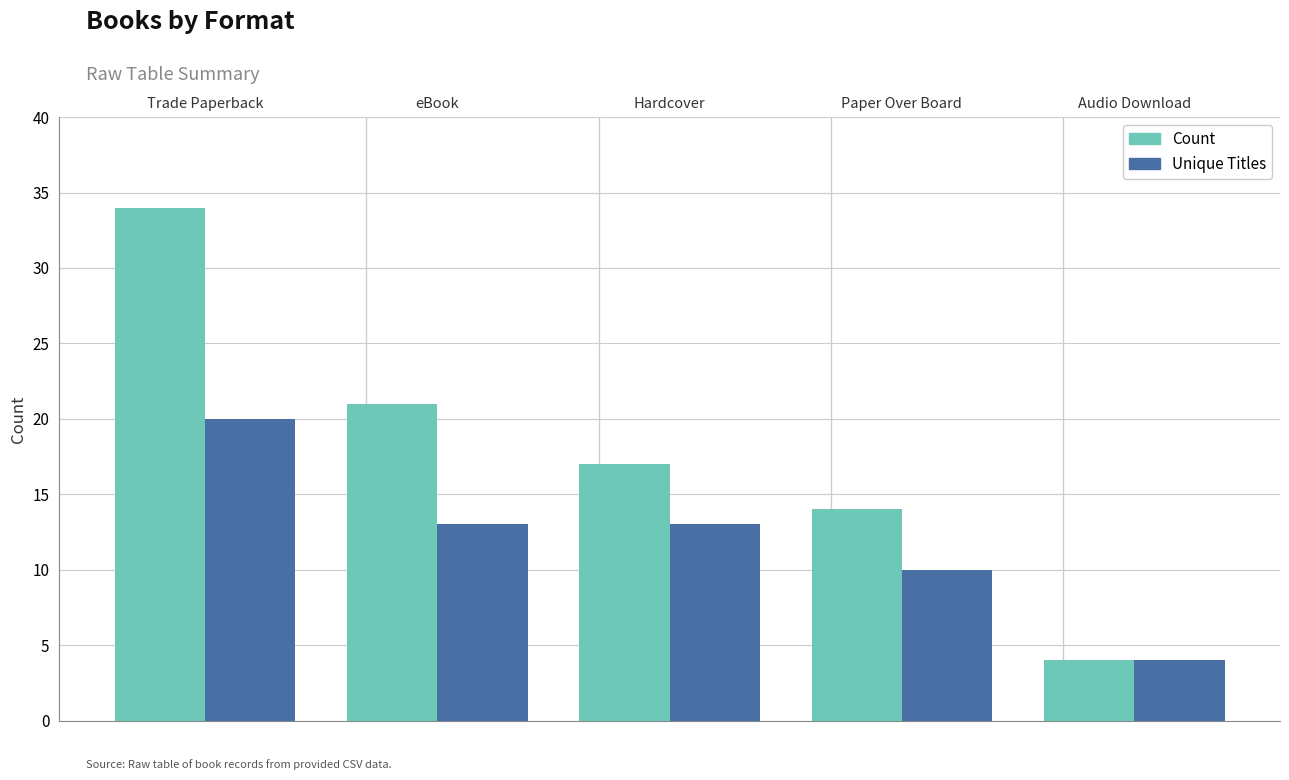

What is the greatest value displayed?

34